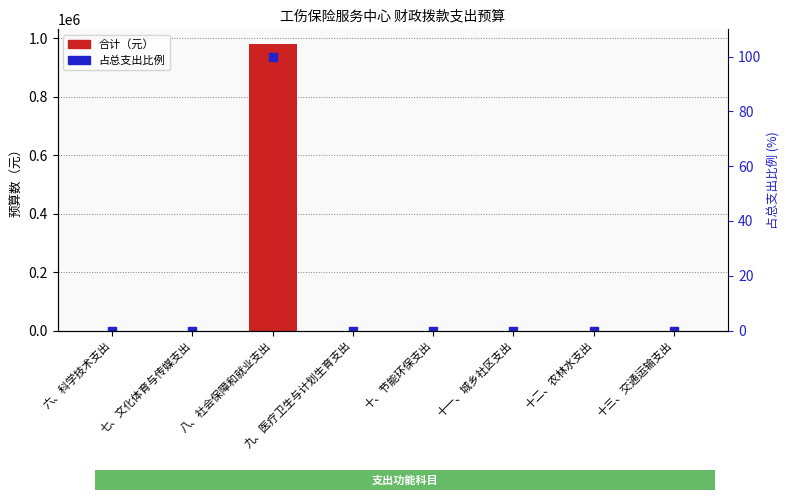

What is the label of the 6th bar from the right?

八、社会保障和就业支出